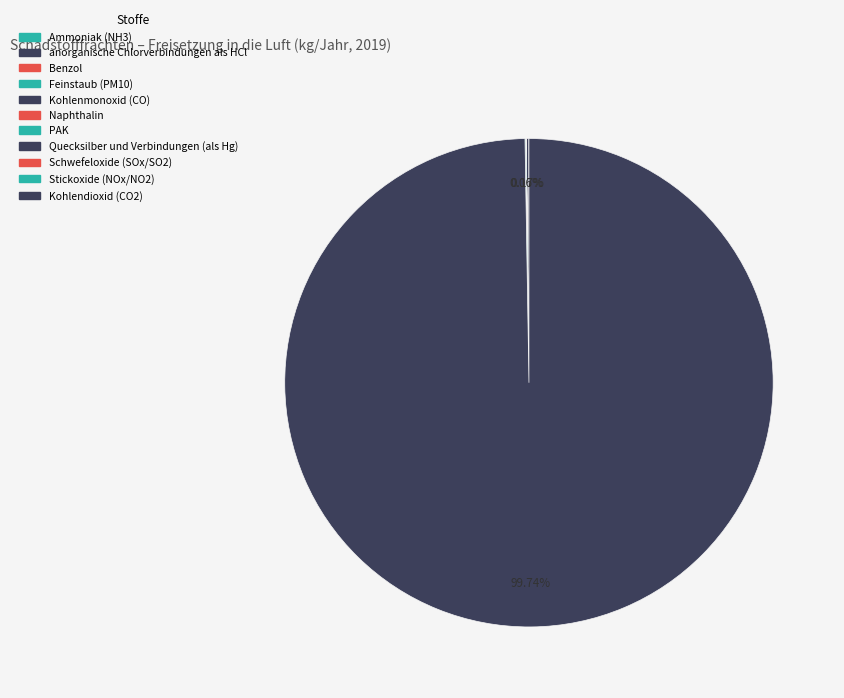

How many slices are in this pie chart?

11